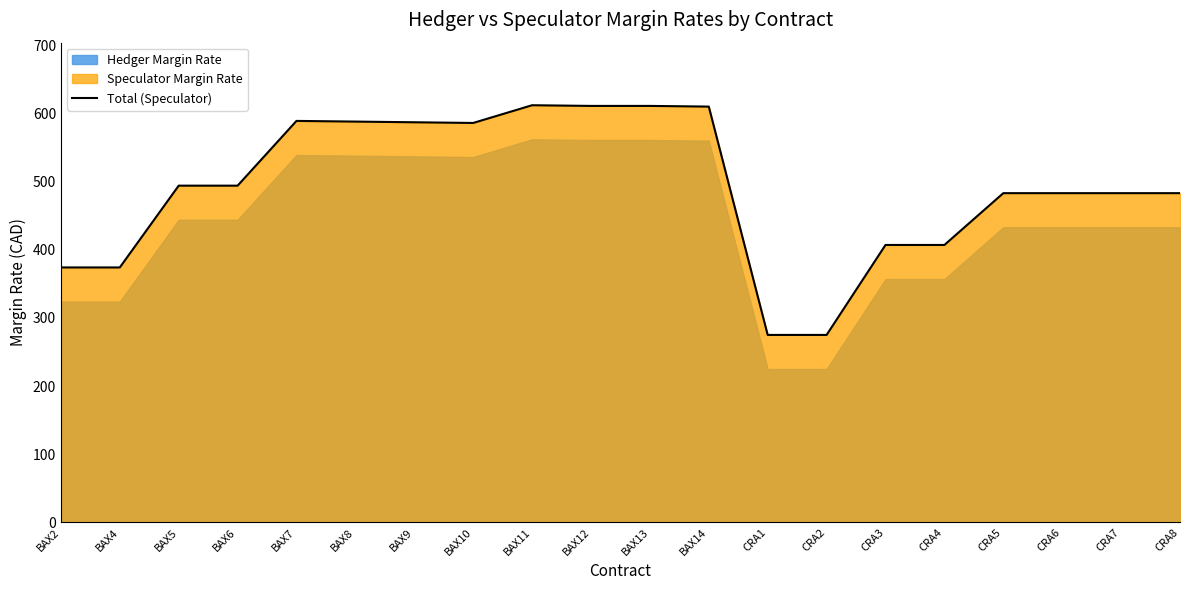

Reading right to left, list all the values displayed in this chart.

483	483	483	483	407	407	275	275	610	611	611	612	586	587	588	589	494	494	374	374